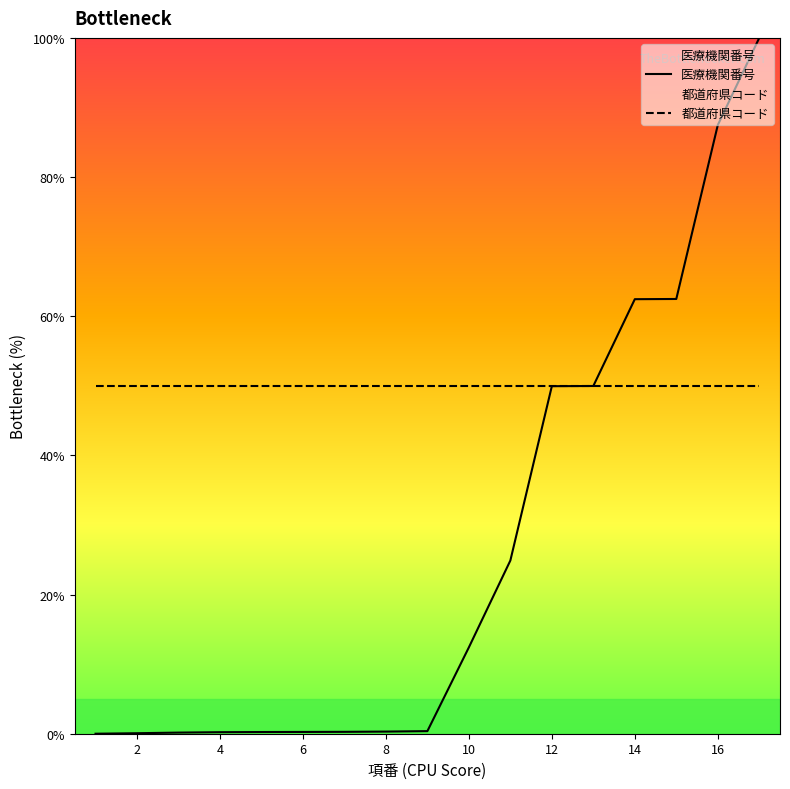

Rank the series by their average value, from highest to lowest.

都道府県コード, 医療機関番号